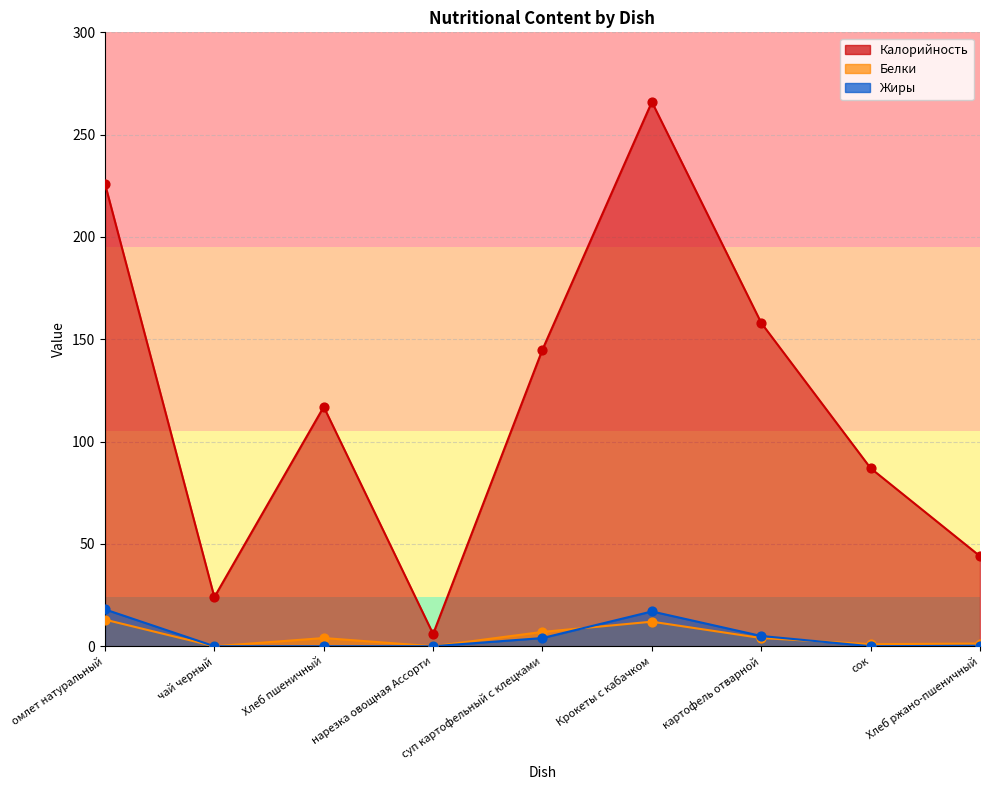

At how many categories does at least one series exceed 27?

7